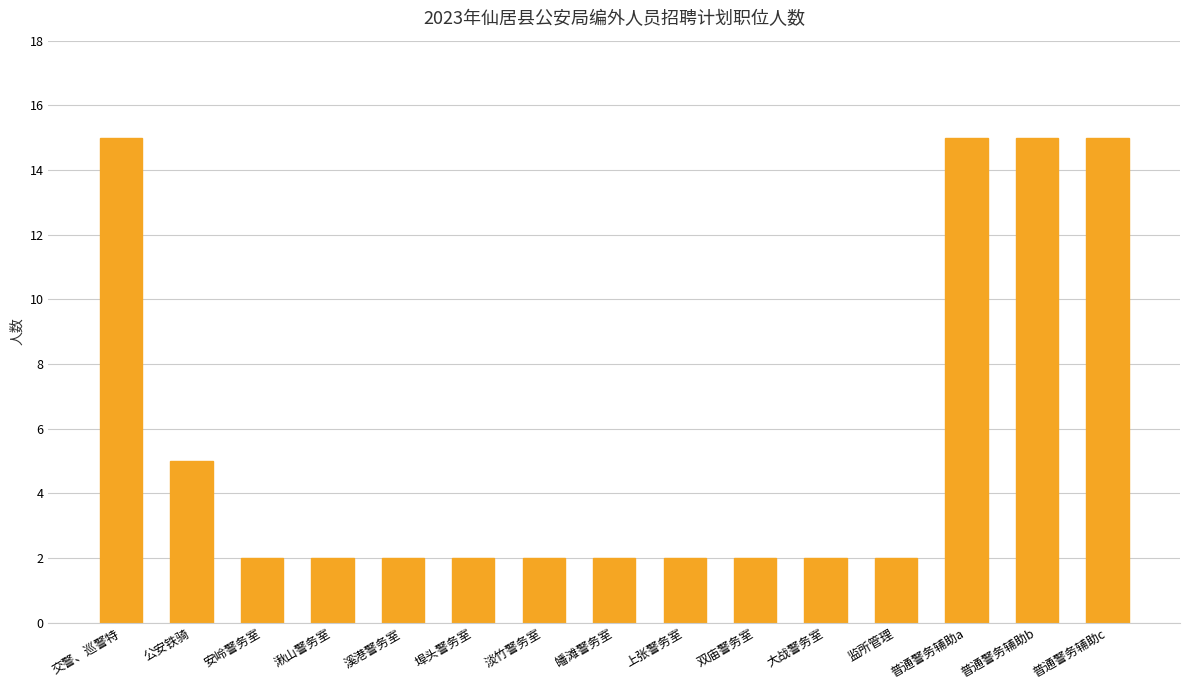

Reading left to right, what are all the values shown in this chart?

交警、巡警特=15	公安铁骑=5	安岭警务室=2	湫山警务室=2	溪港警务室=2	埠头警务室=2	淡竹警务室=2	皤滩警务室=2	上张警务室=2	双庙警务室=2	大战警务室=2	监所管理=2	普通警务辅助a=15	普通警务辅助b=15	普通警务辅助c=15